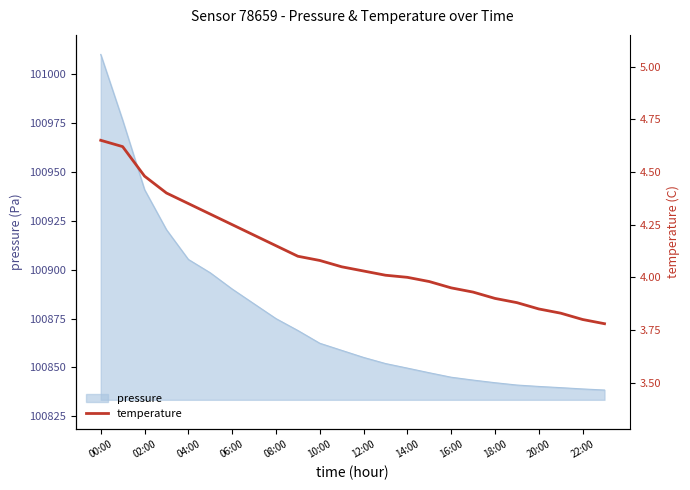

What is the lowest value of the pressure series?

100838.4